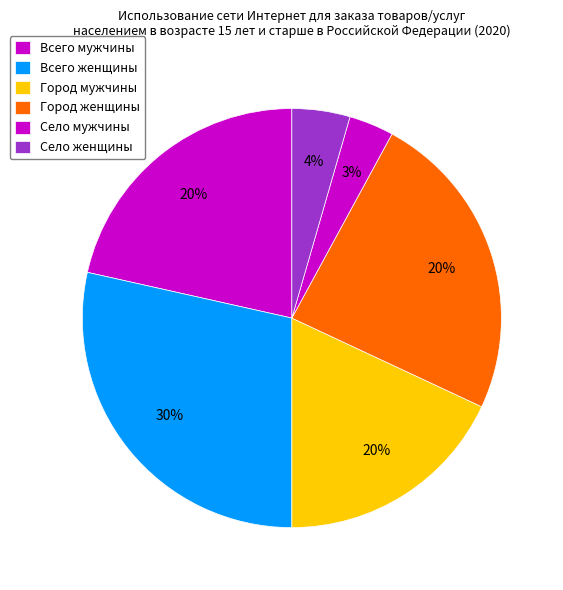

What is the total percentage of Всего женщины and Город мужчины?

46.5%